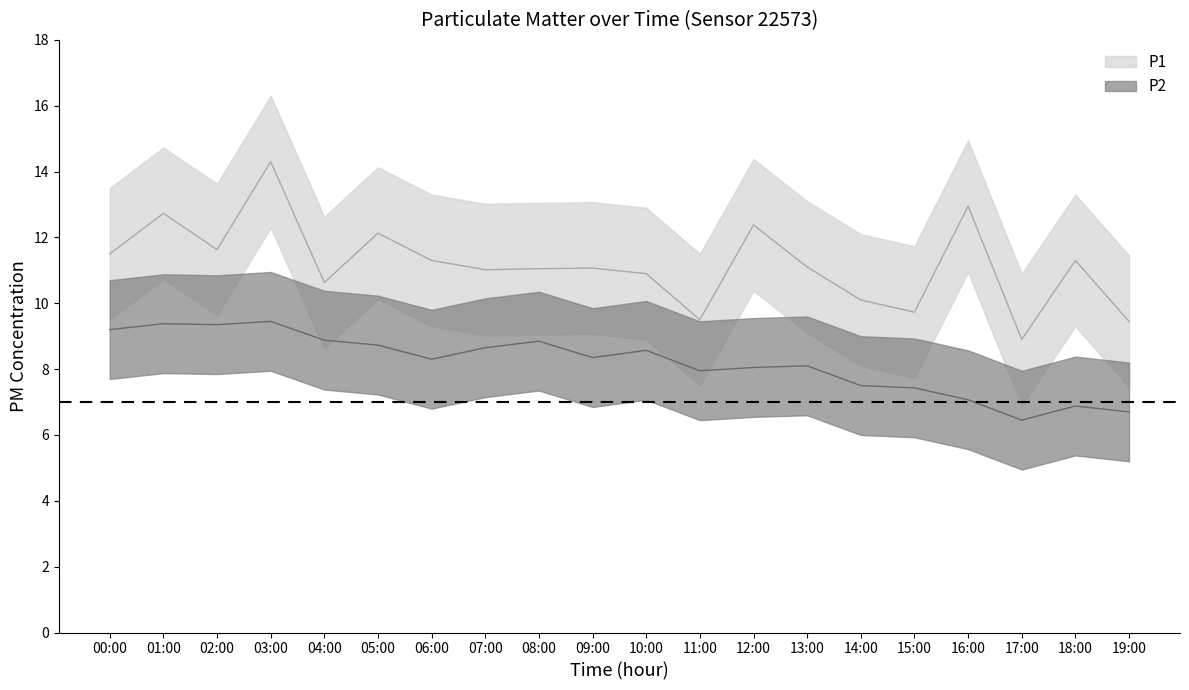

True or false: P2 has a value of 11.1 at 18:00.

False